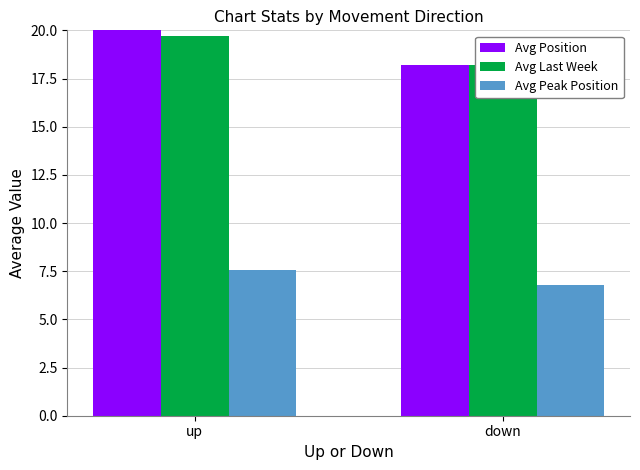

Which series has the widest spread of values?

Avg Position